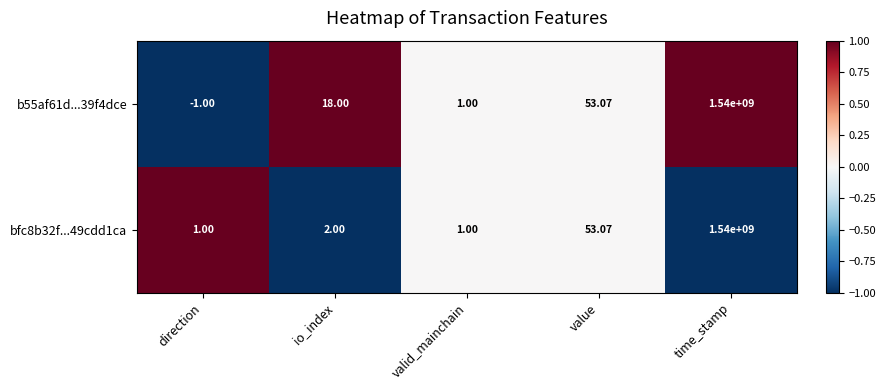

Where is b55af61d...39f4dce nearest to the value 769999999?

value